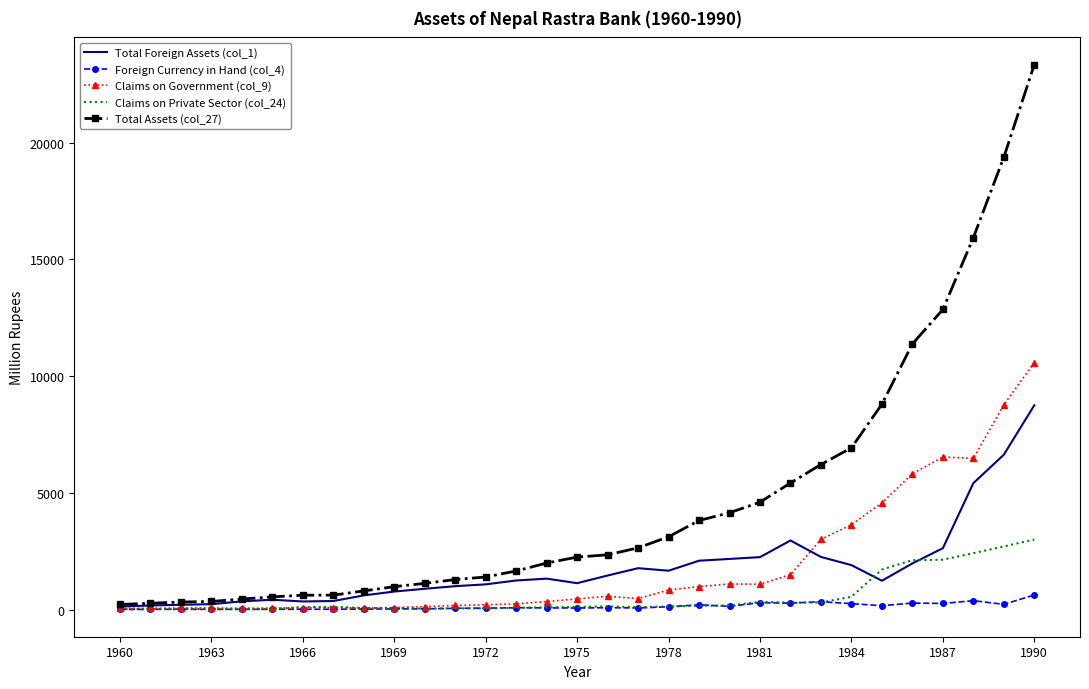

Which series has the largest range (max minus min)?

Total Assets (col_27)